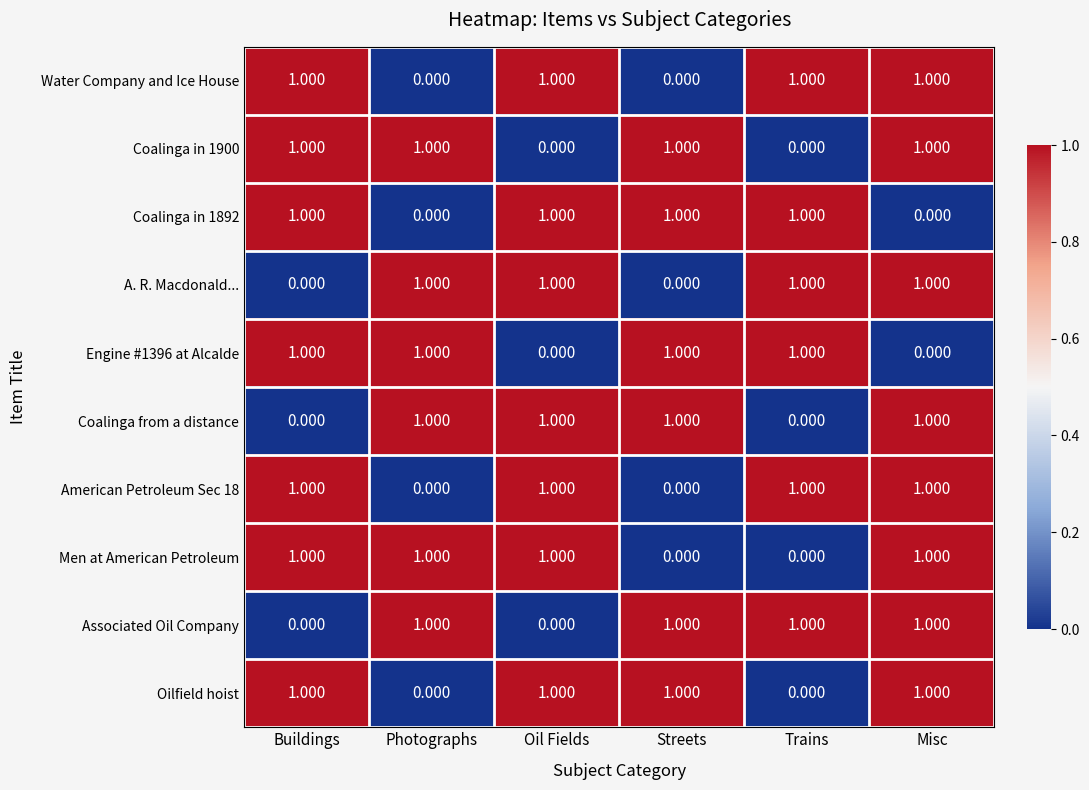

At which category is the sum across all series the highest?

Misc